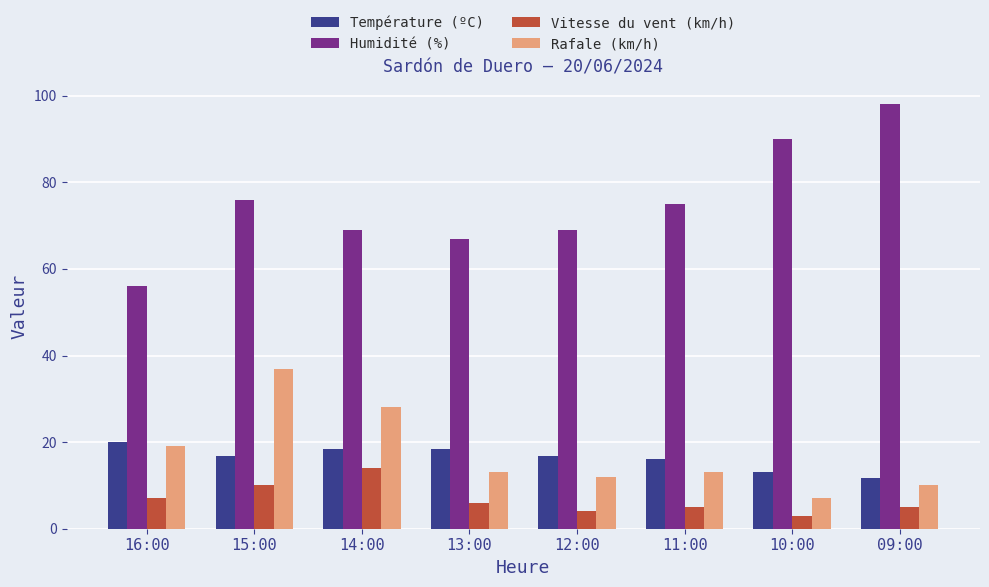

Rank the series by their maximum value, from lowest to highest.

Vitesse du vent (km/h), Température (ºC), Rafale (km/h), Humidité (%)